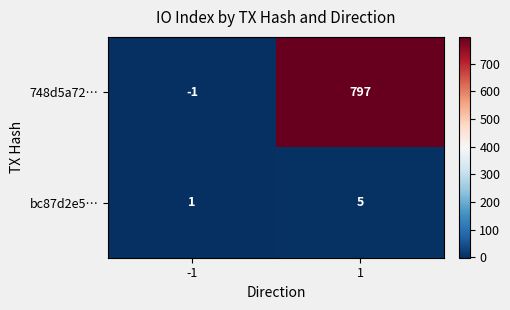

Reading right to left, list all the values displayed in this chart.

748d5a72…: 1=797	-1=-1
bc87d2e5…: 1=5	-1=1